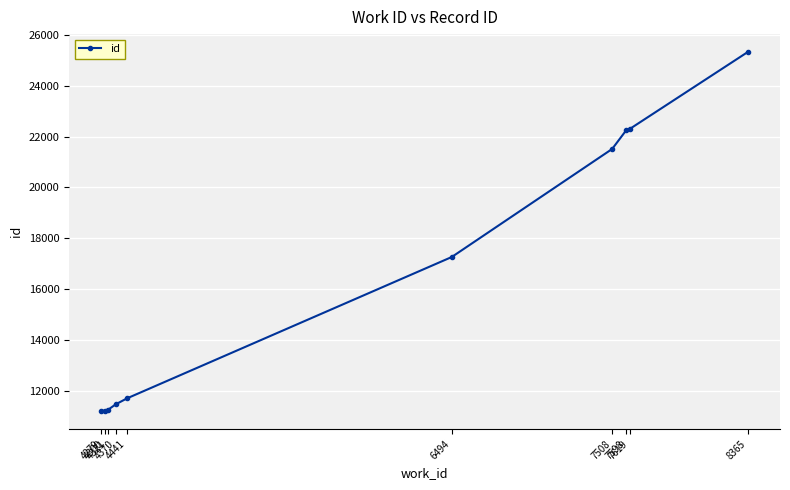

What is the ratio of the value at 6494 to the value at 4279?

1.5